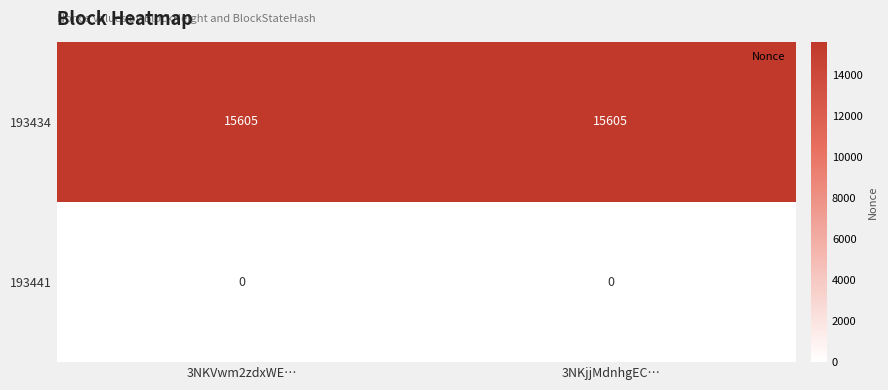

What is the spread (max minus min) of values at 3NKVwm2zdxWE…?

15605